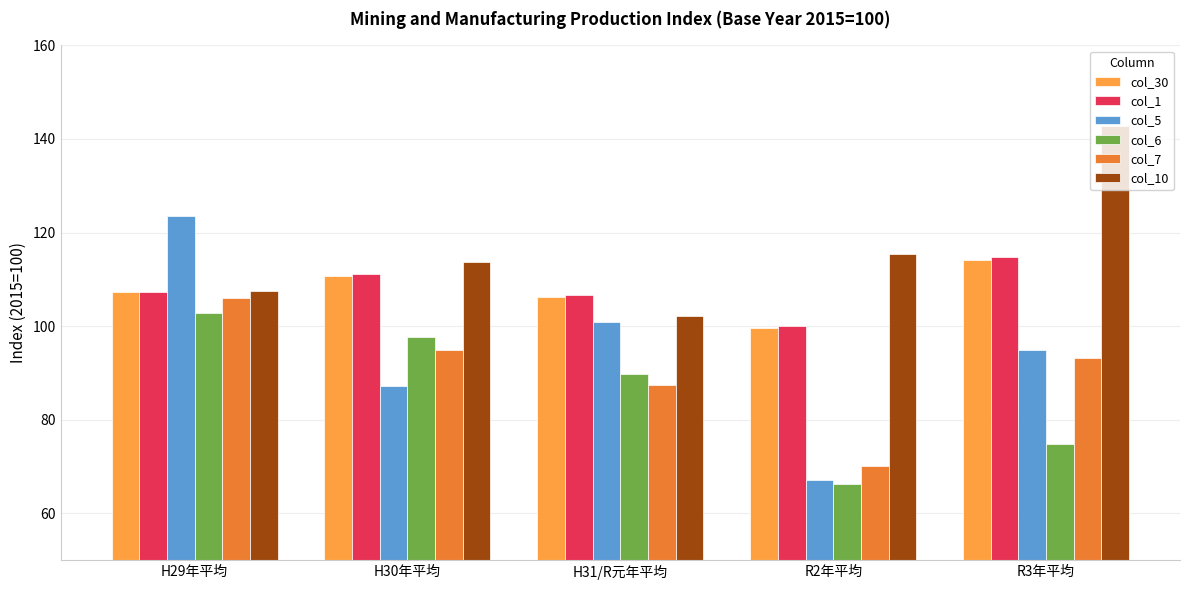

What is the spread (max minus min) of values at H29年平均?

20.6